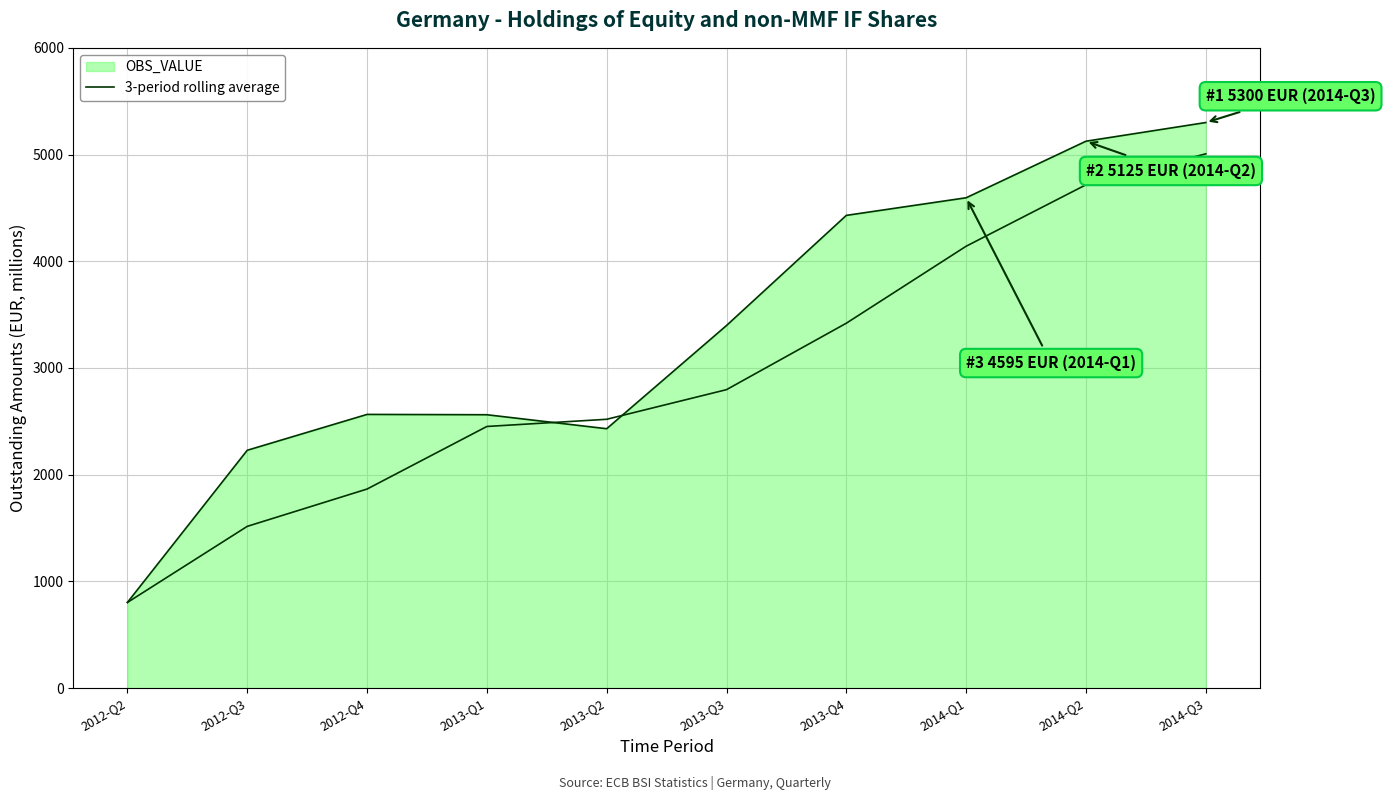

Does the chart have visible grid lines?

Yes